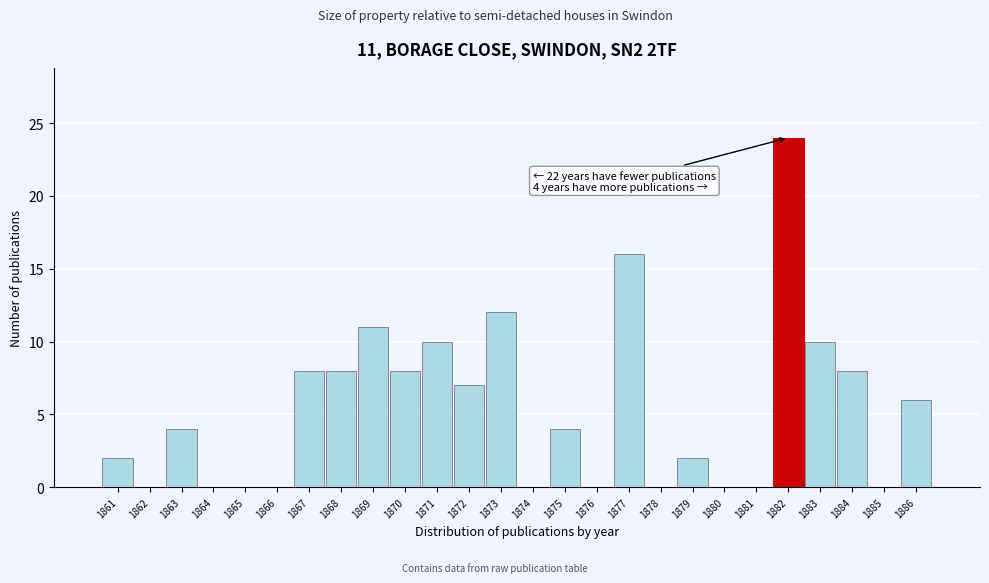

Reading left to right, transcribe all the data shown in this chart.

1861=2	1862=0	1863=4	1864=0	1865=0	1866=0	1867=8	1868=8	1869=11	1870=8	1871=10	1872=7	1873=12	1874=0	1875=4	1876=0	1877=16	1878=0	1879=2	1880=0	1881=0	1882=24	1883=10	1884=8	1885=0	1886=6